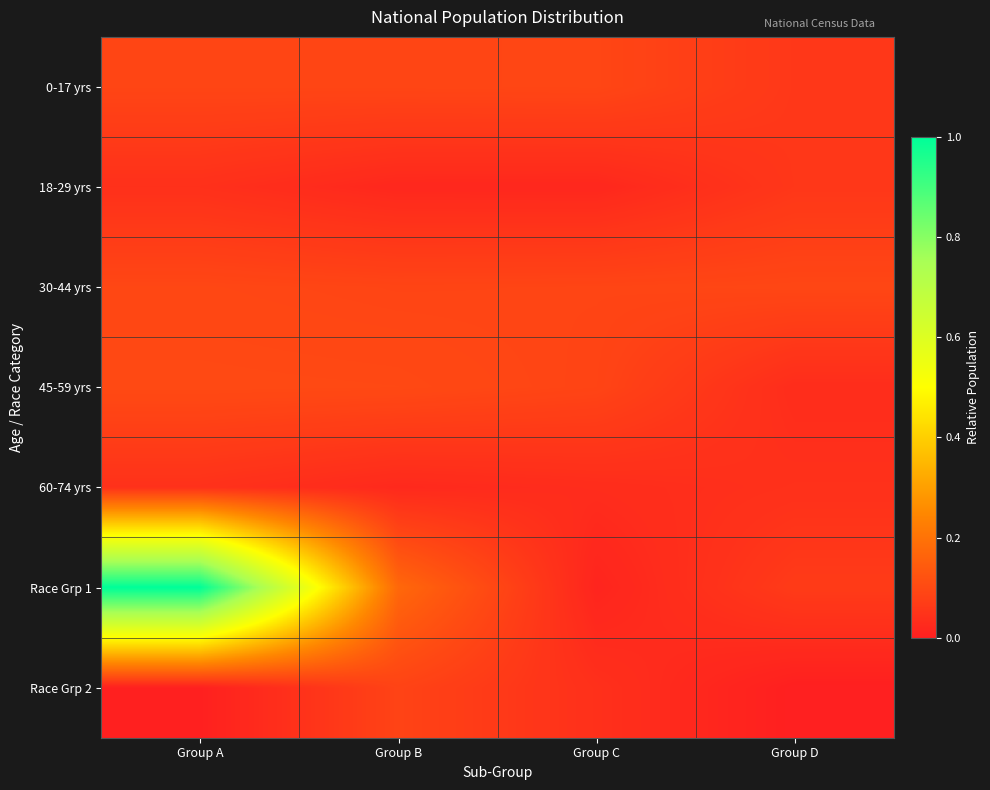

Which series has the widest spread of values?

Race Grp 1